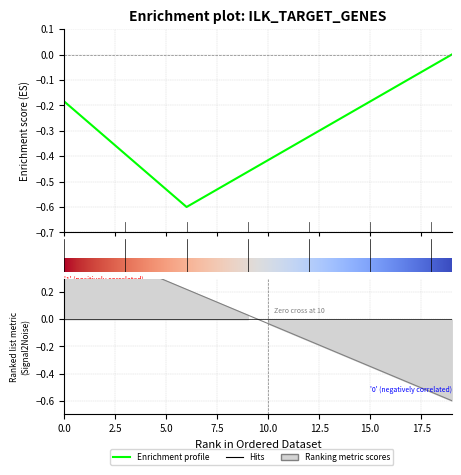

Which category has the lowest value across all series?

19